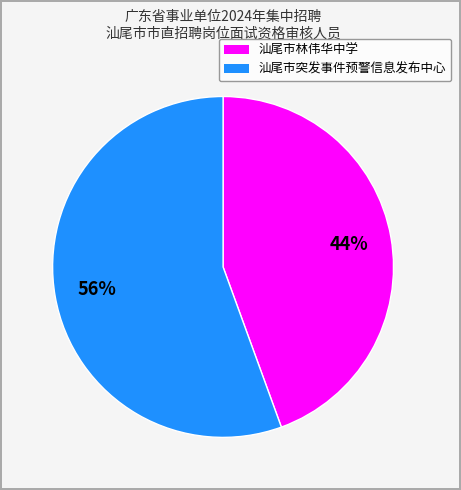

Combined, do 汕尾市林伟华中学 and 汕尾市突发事件预警信息发布中心 account for over 50%?

Yes